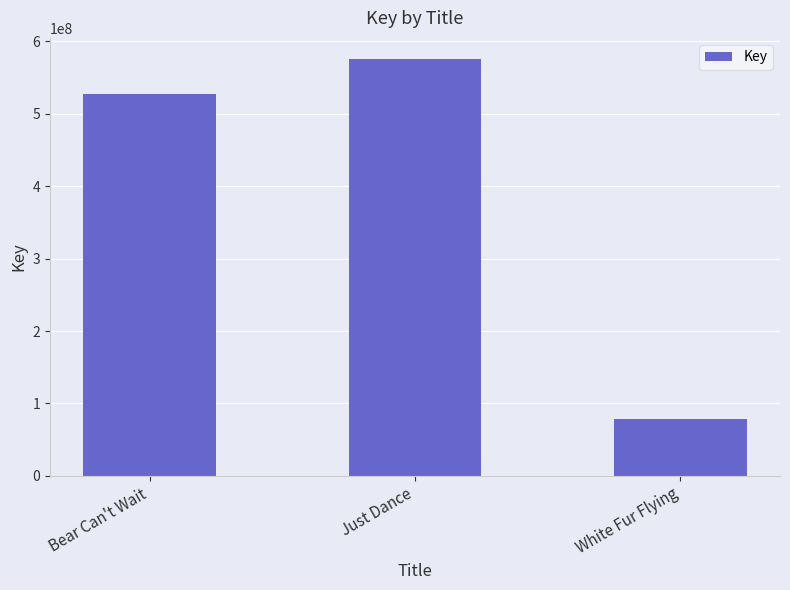

Which category has the lowest value across all series?

White Fur Flying